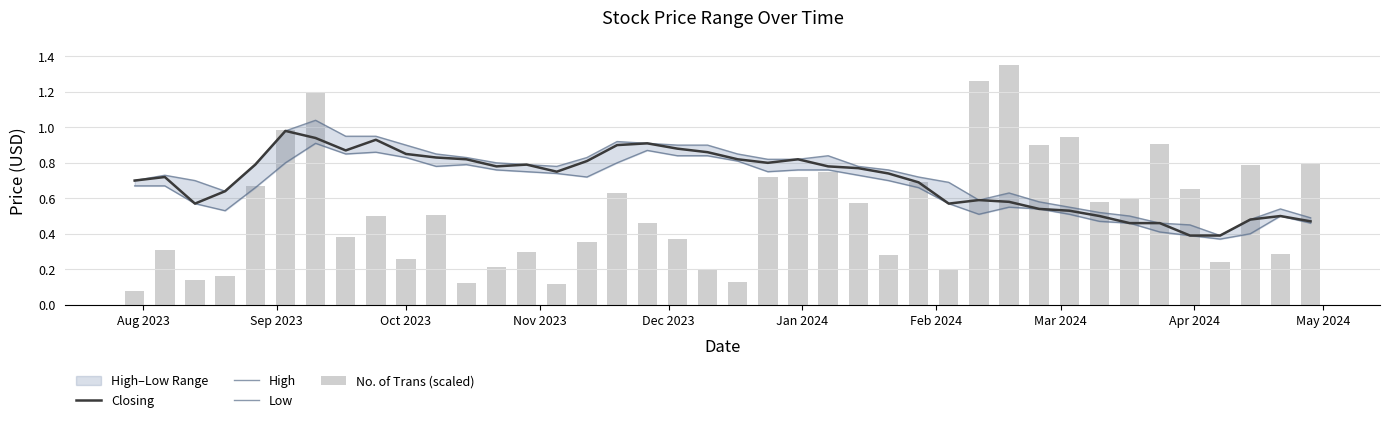

Are the bars grouped side by side (vs. stacked)?

Yes